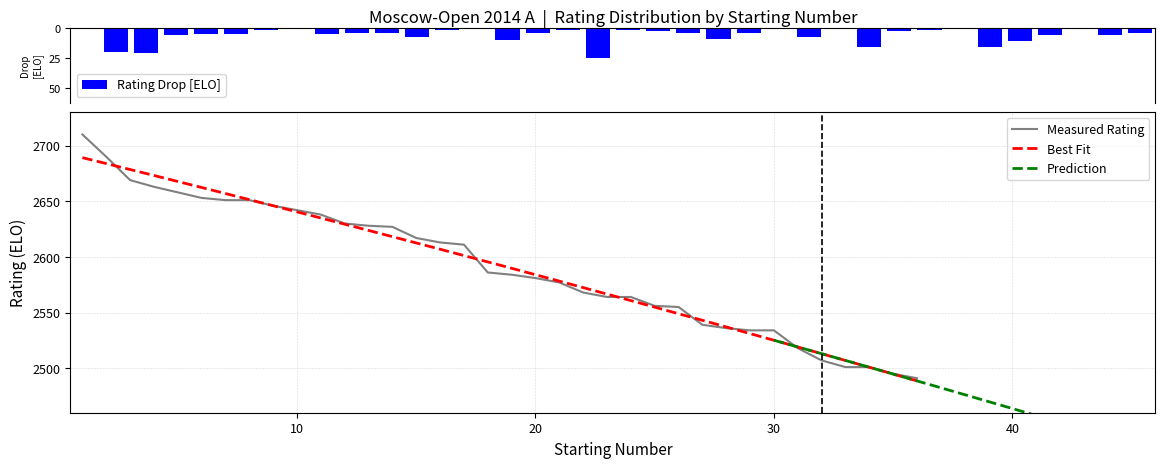

Approximately how many times larger is the value at 16 compared to 2?

1.0